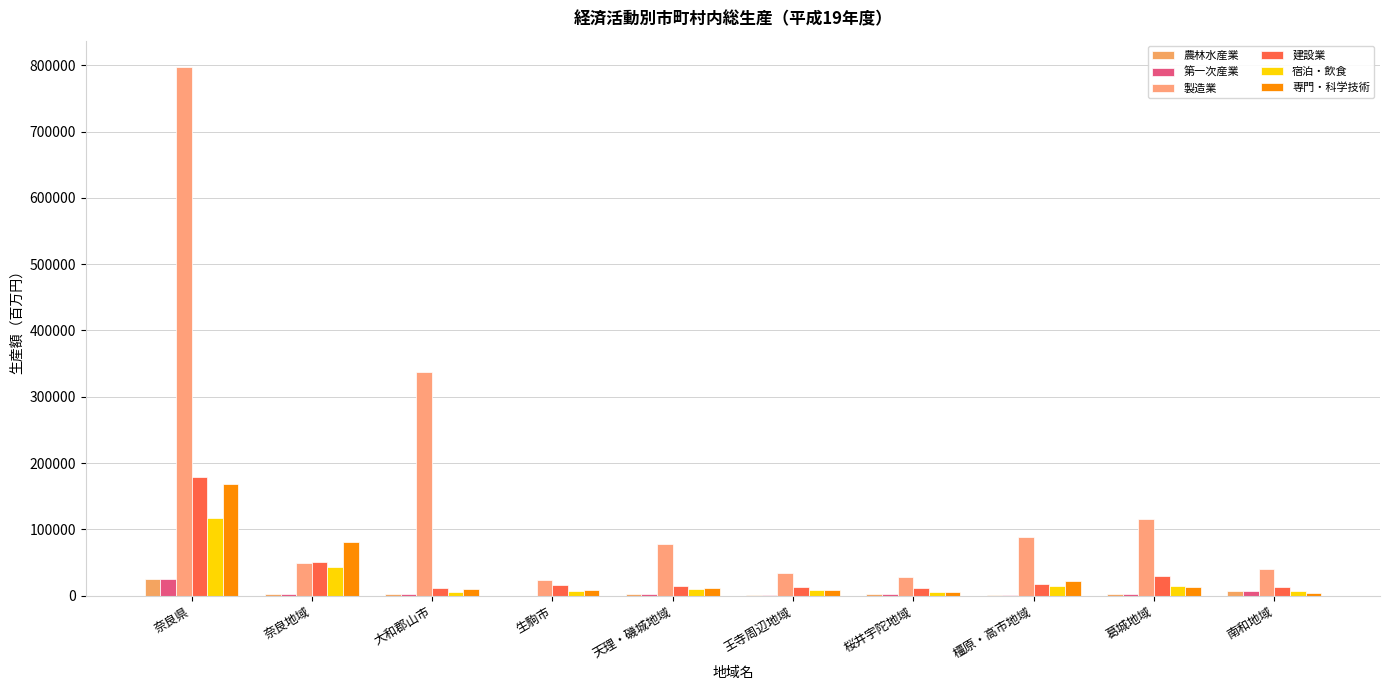

At which category is the sum across all series the highest?

奈良県